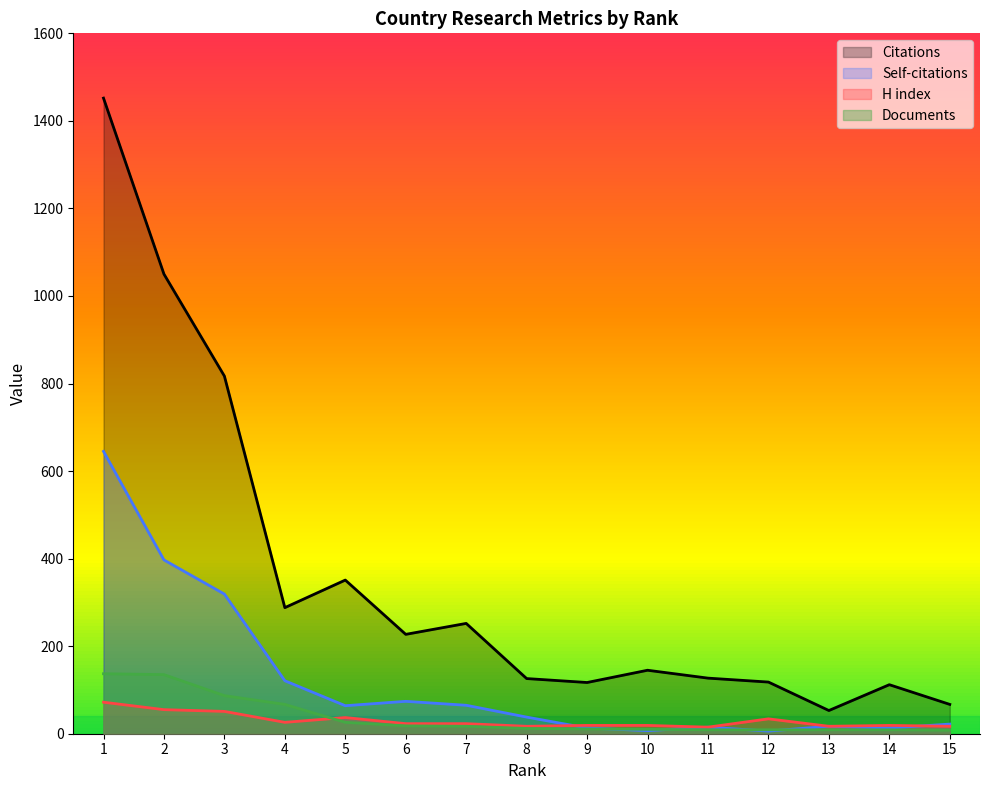

The value of Self-citations at 5 is 64. True or false?

True